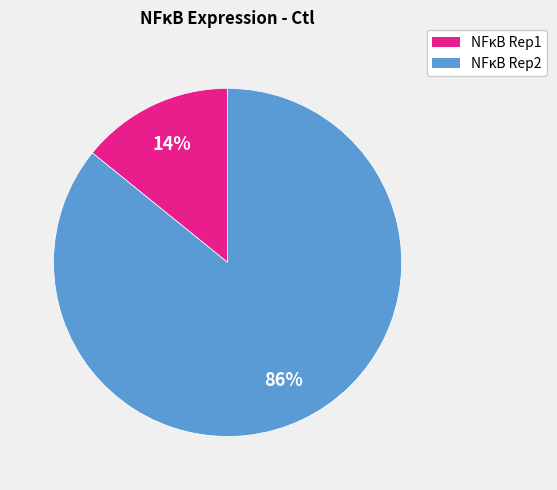

Does NFκB Rep2 account for over 50% of the chart?

Yes